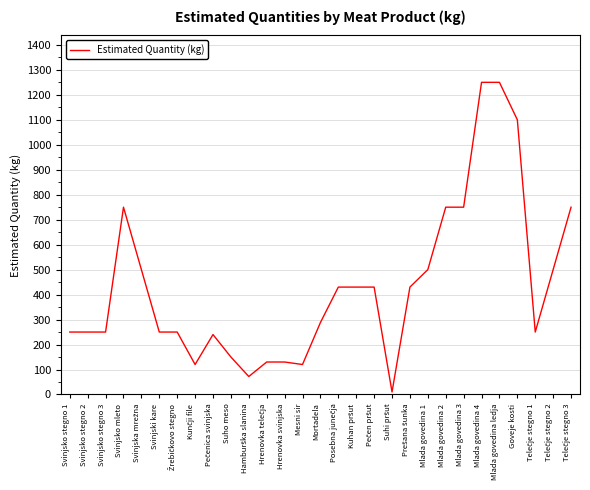

The value at Mlada govedina 2 is 1085. True or false?

False